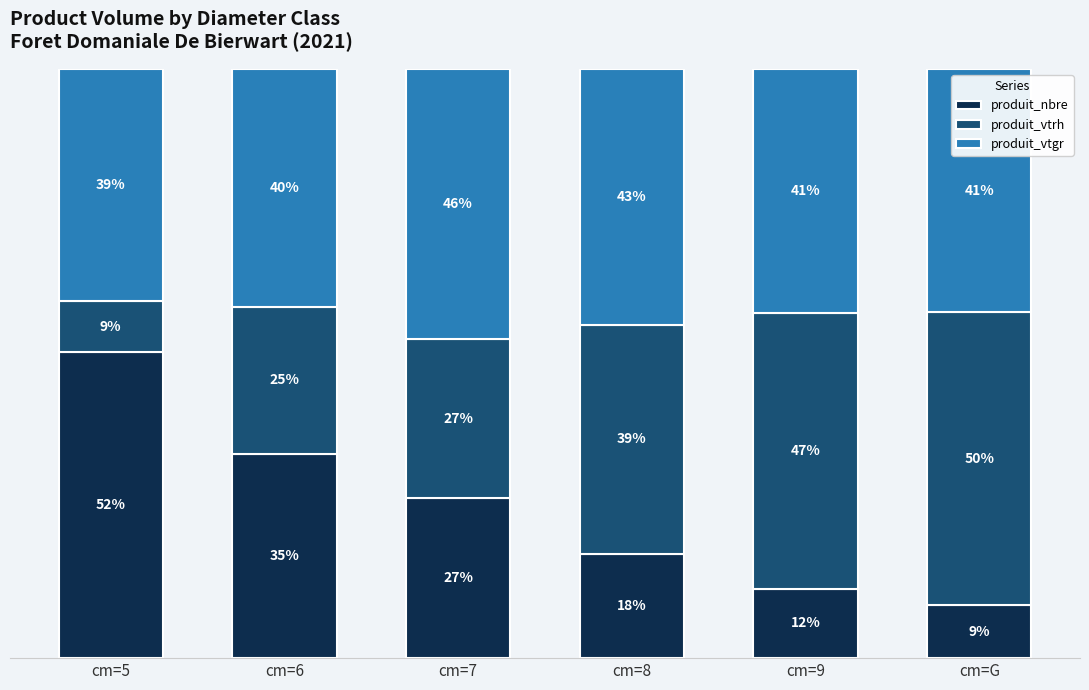

Where is produit_nbre nearest to the value 30?

cm=7